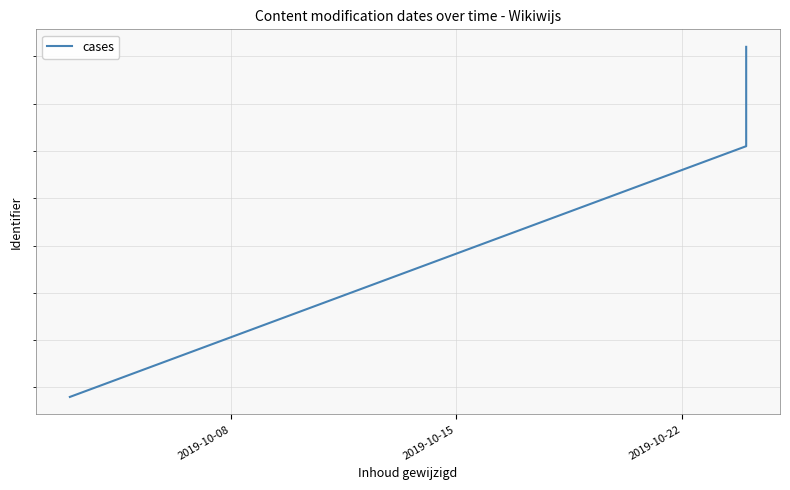

What is the approximate value at 2019-10-22?

2649404